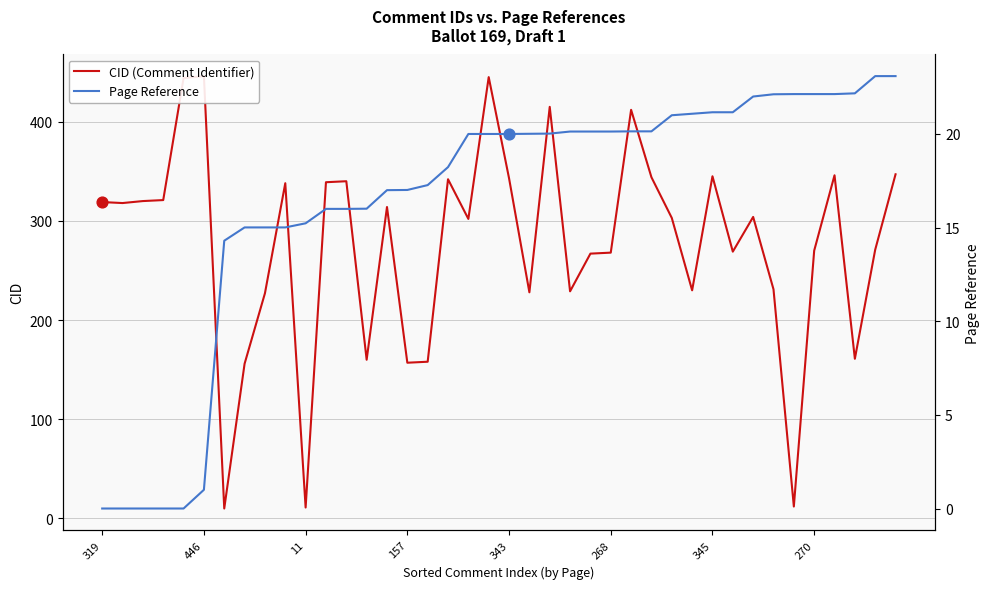

What is the total value across all series at 29?

251.1